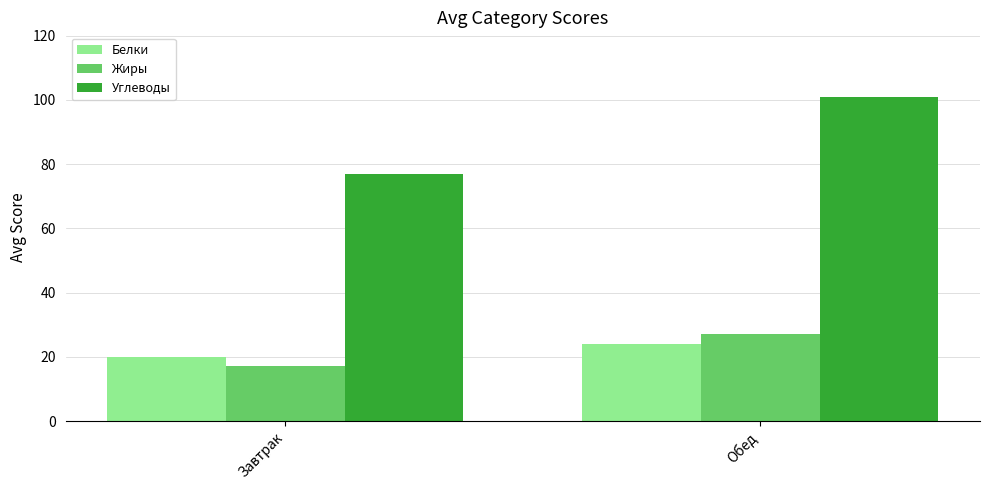

How many categories are shown in the chart?

2